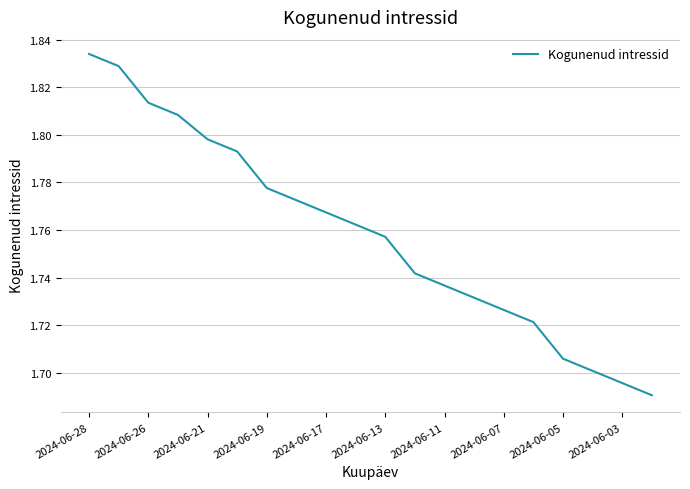

Does the chart display data point markers on the line(s)?

No